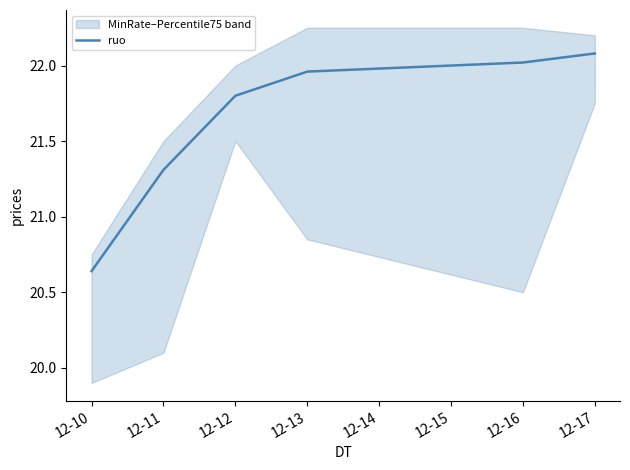

What is the maximum value shown in the chart?

22.1